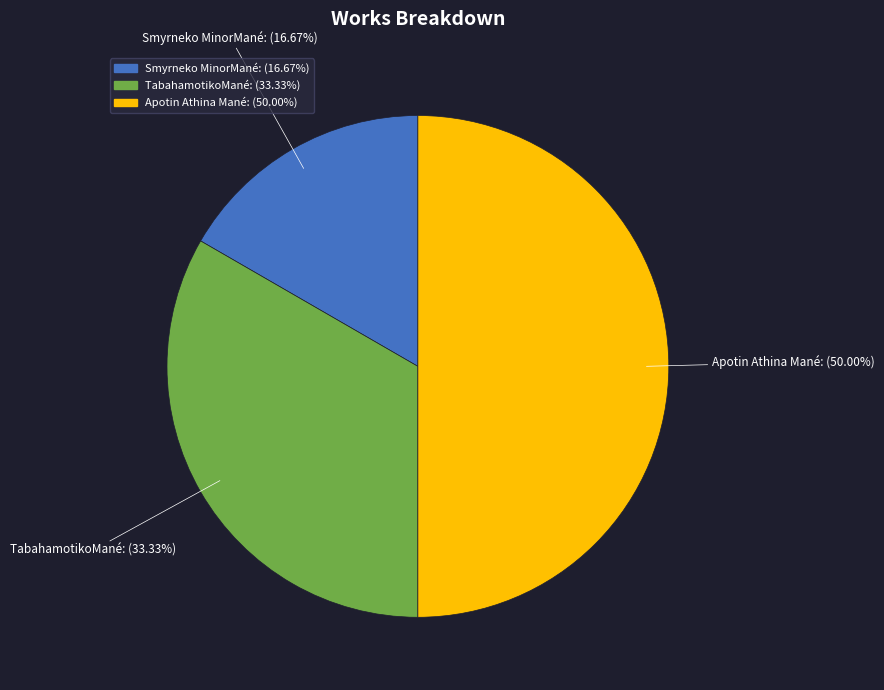

Which category has the biggest portion of the pie?

Apotin Athina Mané